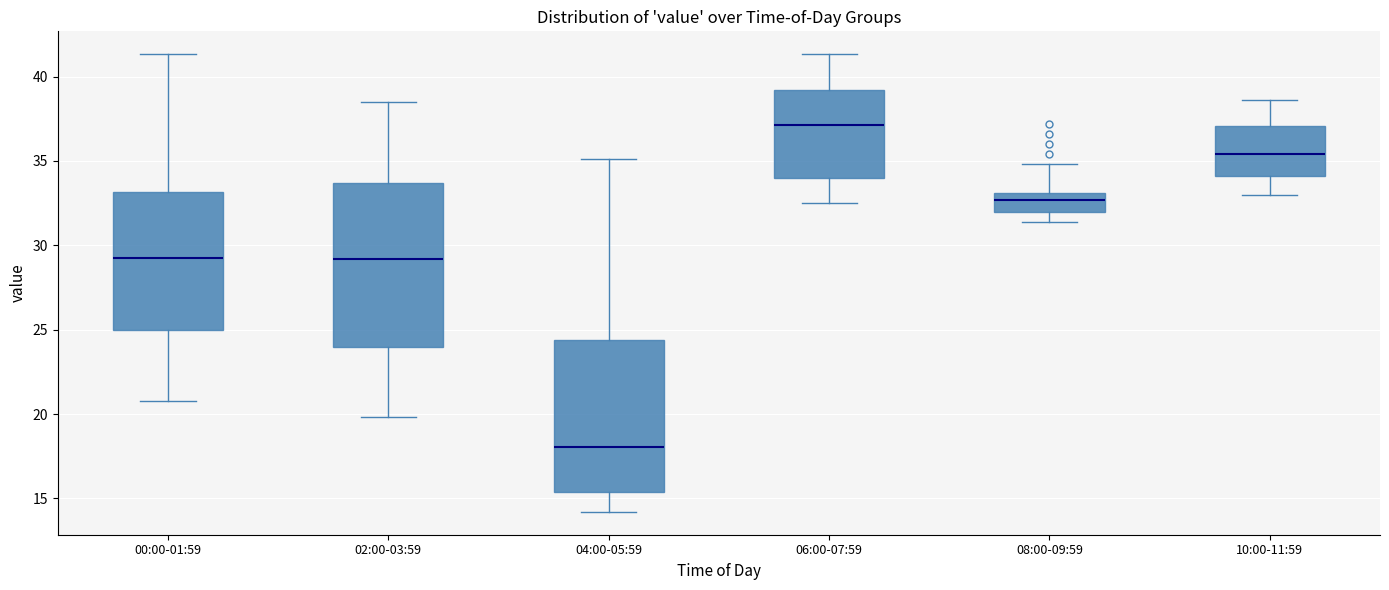

Where is the lower edge of the box for 10:00-11:59 on the y-axis? The values are not printed on the chart, so give them approximately, as read against the axis.

34.0